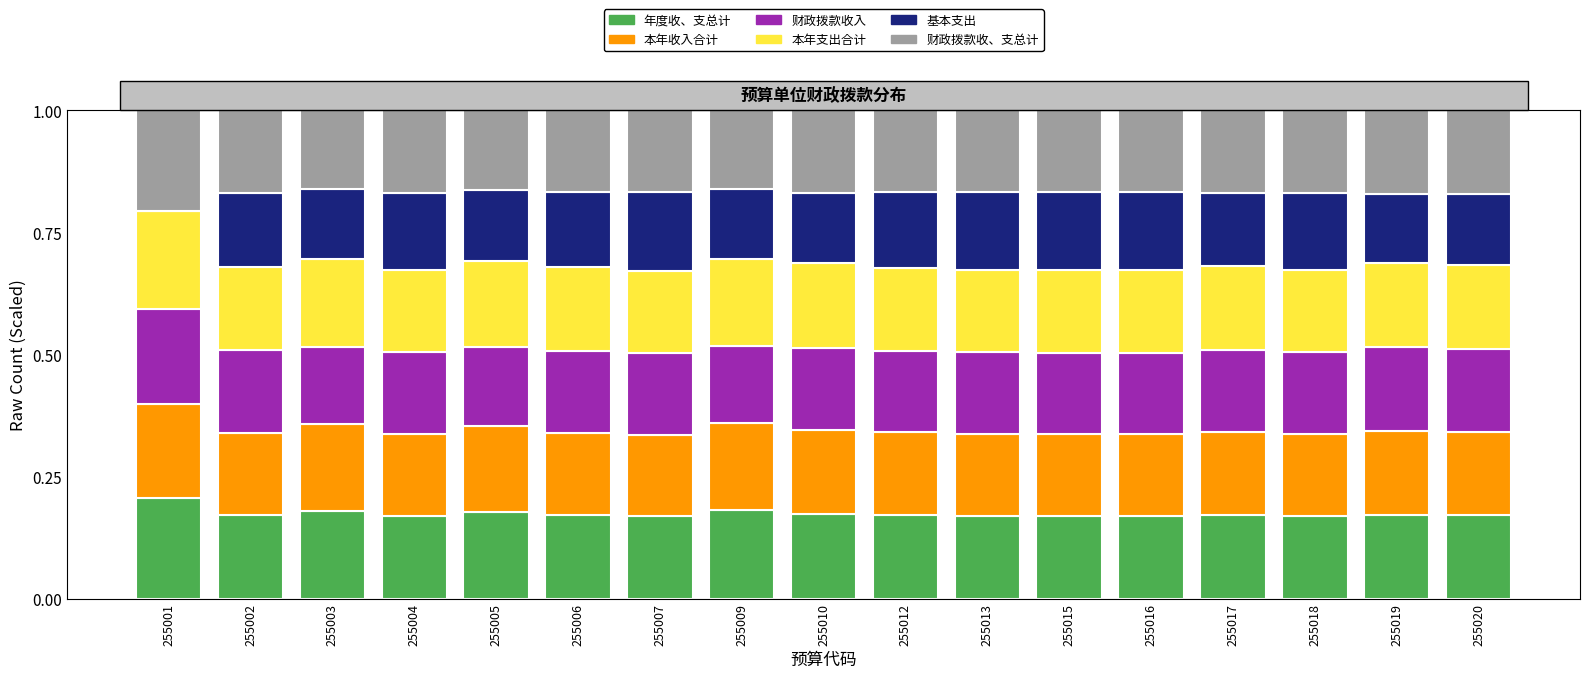

What are all the series names shown in the legend?

年度收、支总计, 本年收入合计, 财政拨款收入, 本年支出合计, 基本支出, 财政拨款收、支总计